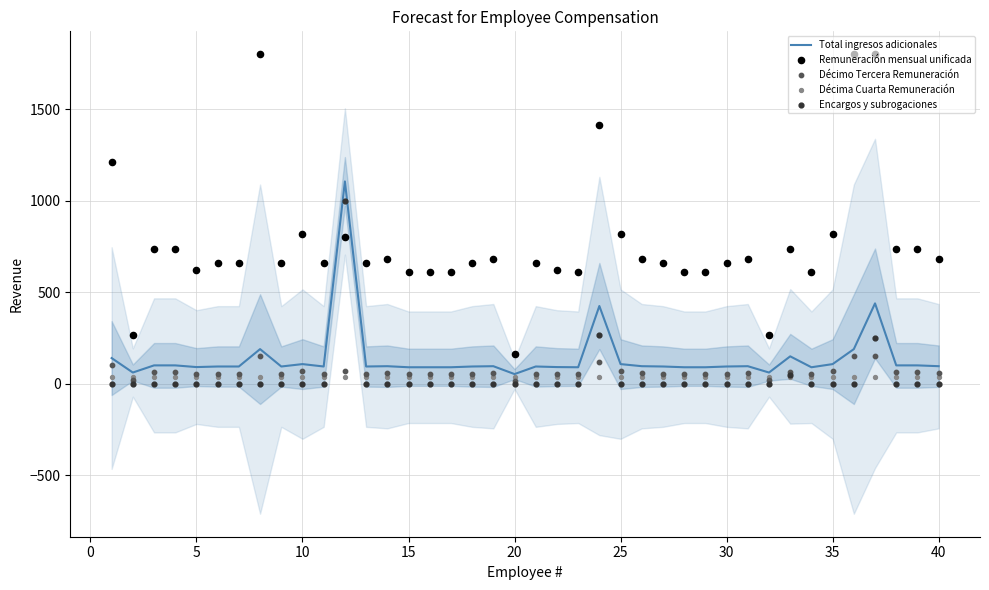

What is the highest value of the Total ingresos adicionales series?

1105.0